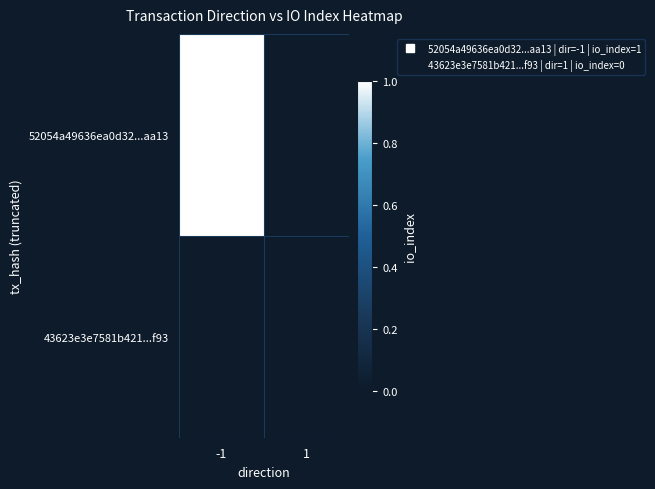

True or false: 43623e3e7581b421...f93 has a value of 0.0 at 1.

True